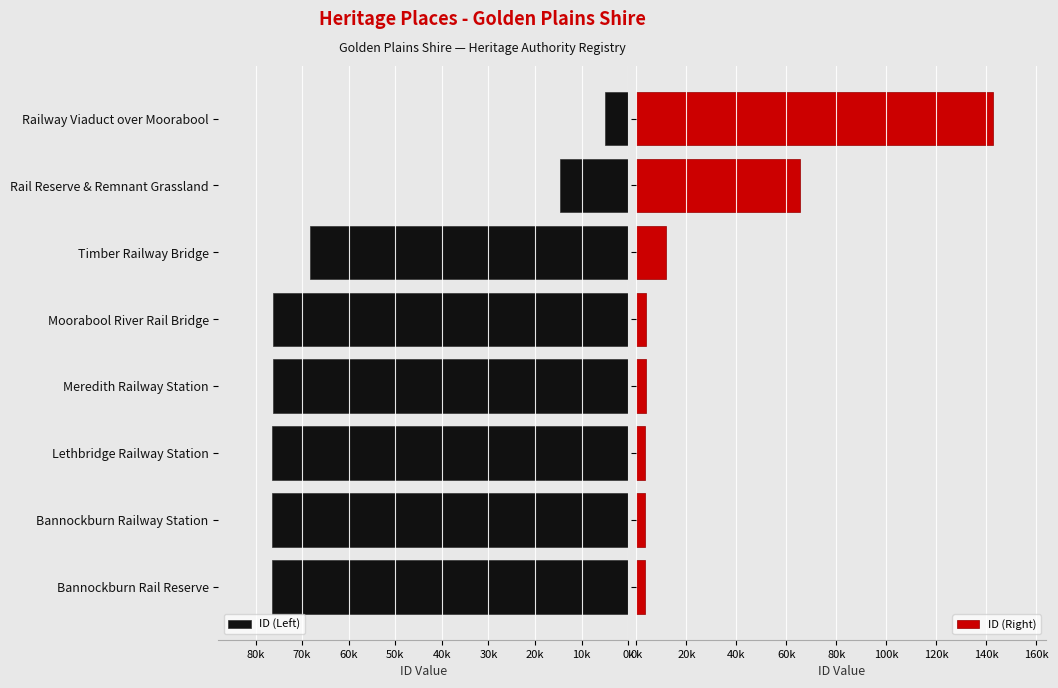

What is the highest value of the ID (Right) series?

142731